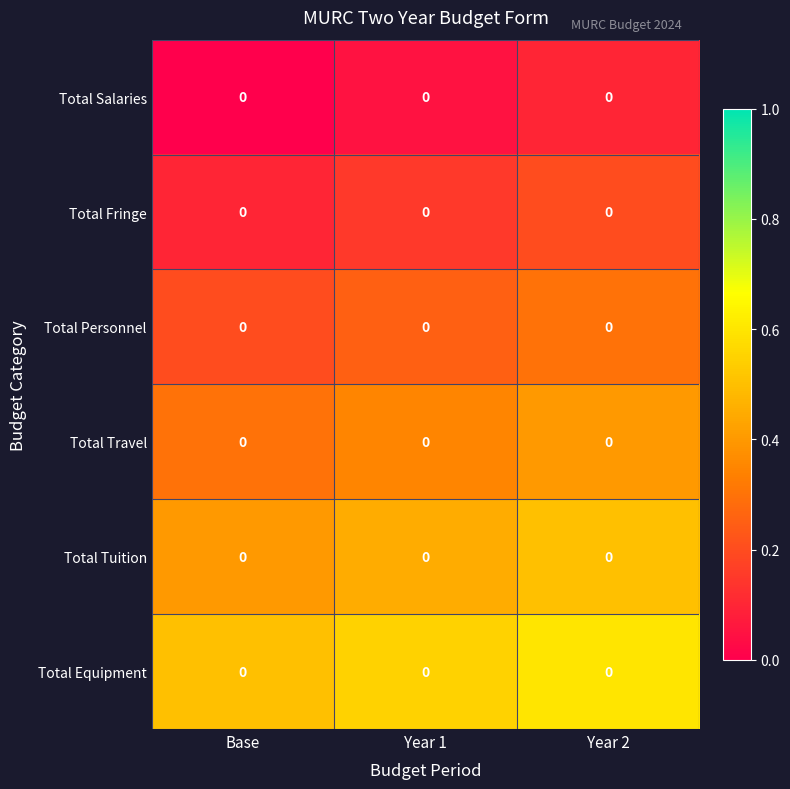

How many categories are shown in the chart?

3